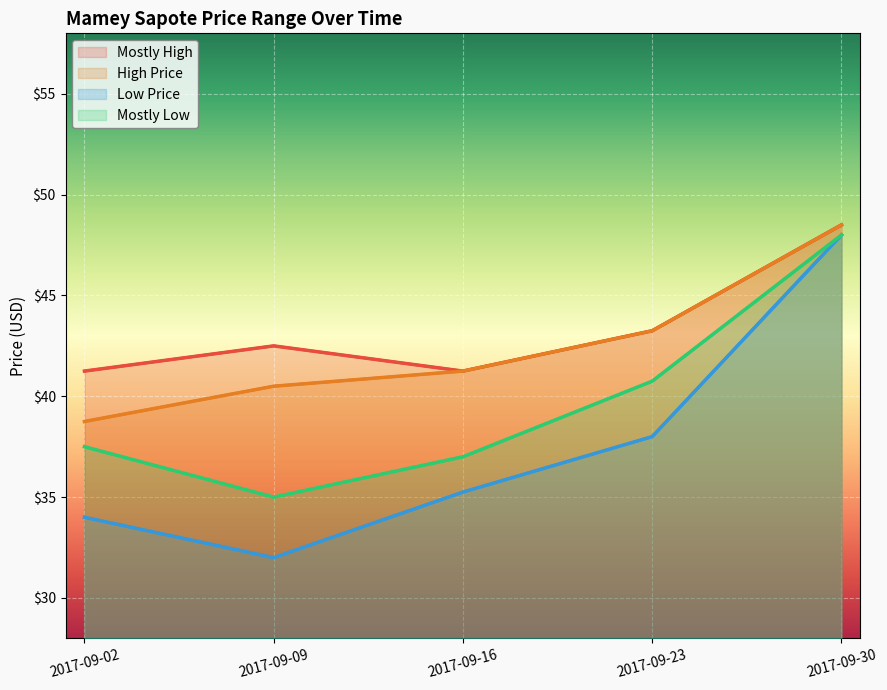

List the labels in order of High Price value, smallest first.

2017-09-02, 2017-09-09, 2017-09-16, 2017-09-23, 2017-09-30